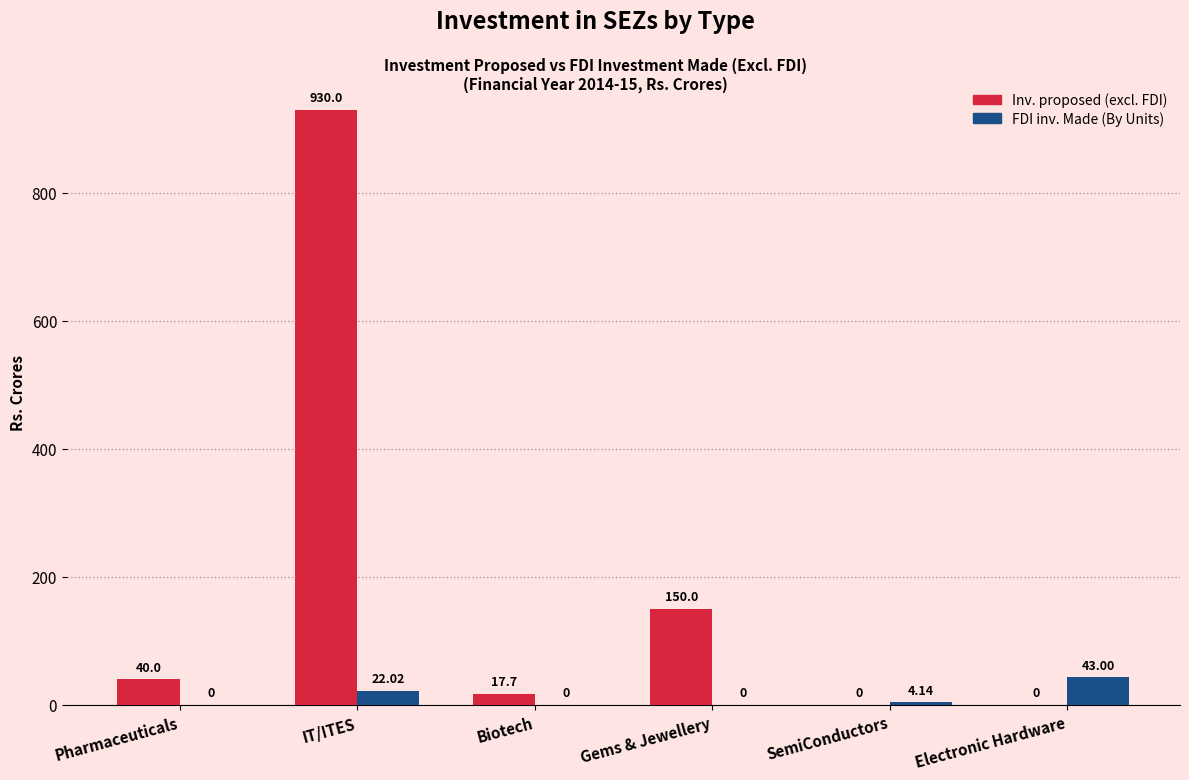

At which label is FDI inv. Made (By Units) closest to 21?

IT/ITES